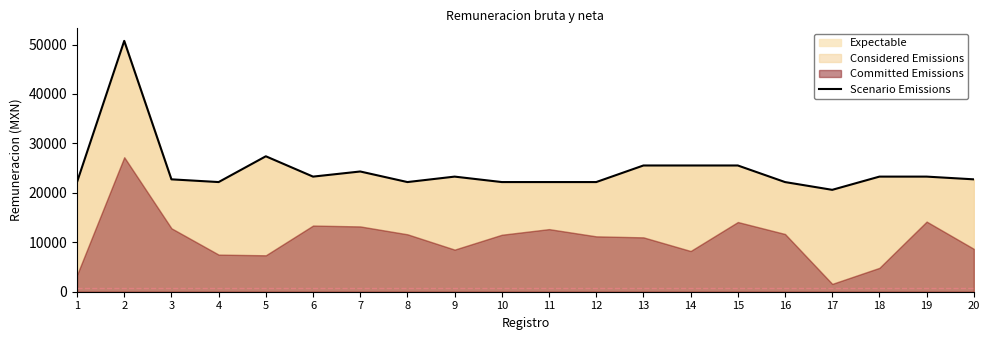

At which label does the data first exceed 23282?

2